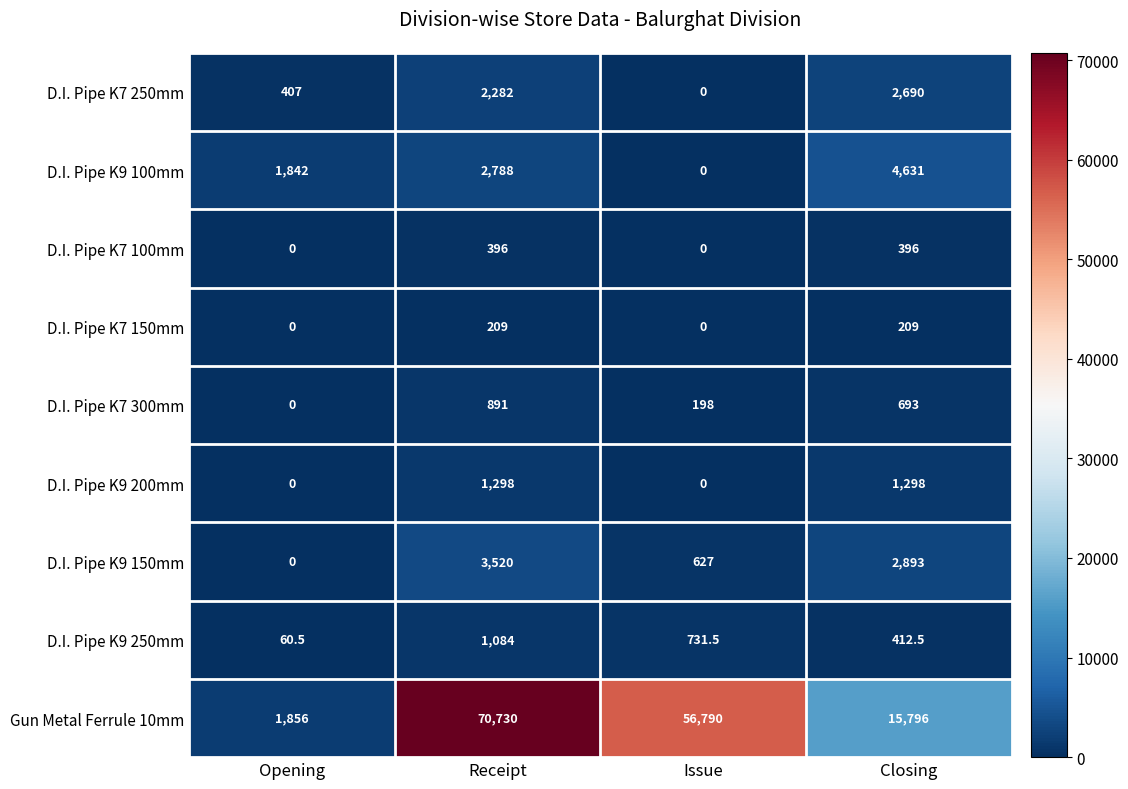

List the series in order of their peak value, lowest first.

D.I. Pipe K7 150mm, D.I. Pipe K7 100mm, D.I. Pipe K7 300mm, D.I. Pipe K9 250mm, D.I. Pipe K9 200mm, D.I. Pipe K7 250mm, D.I. Pipe K9 150mm, D.I. Pipe K9 100mm, Gun Metal Ferrule 10mm